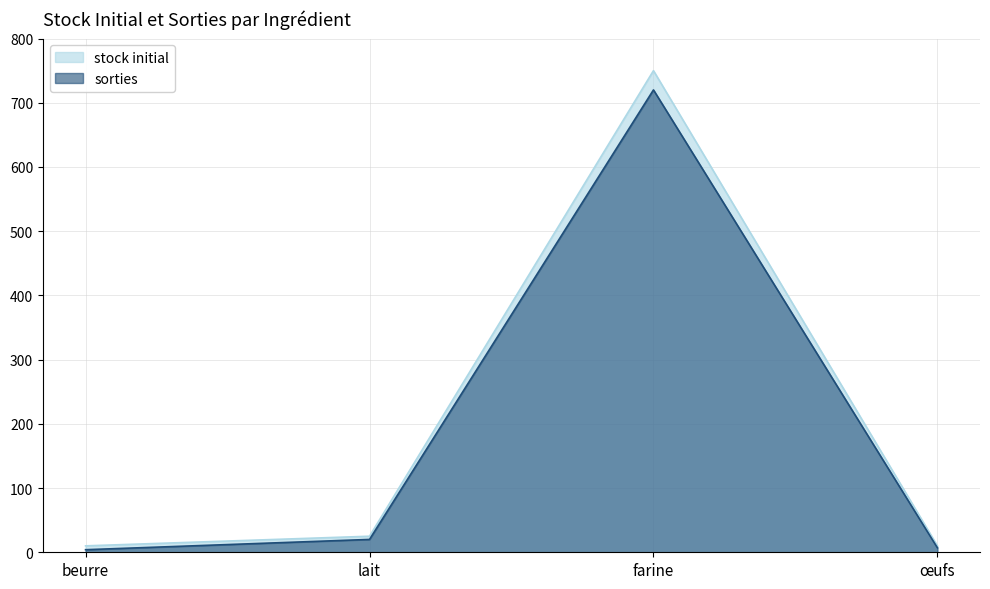

True or false: stock initial and sorties cross at least once.

False